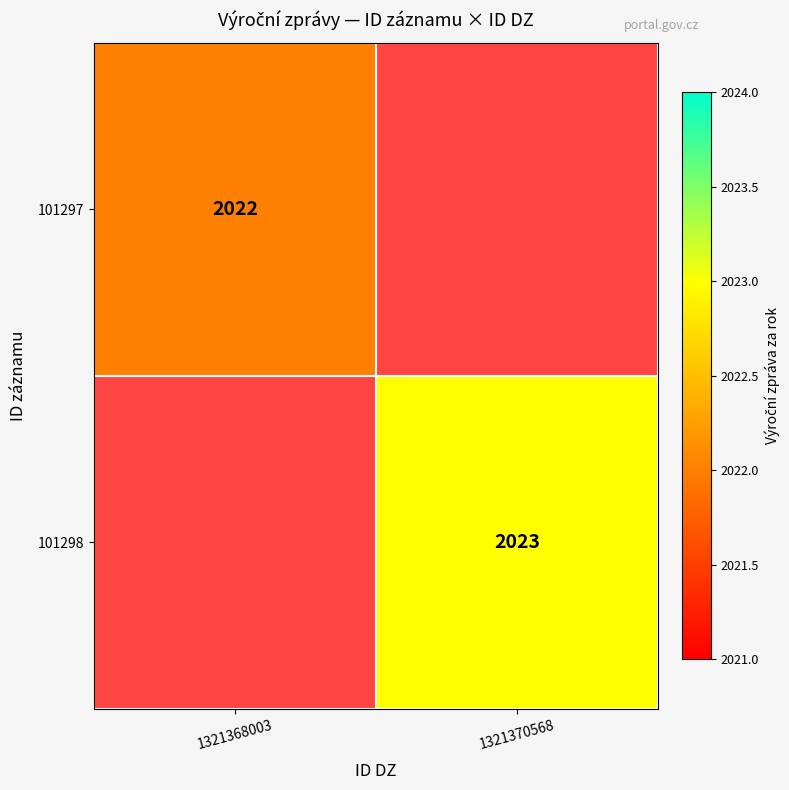

What is the greatest value displayed?

2023.0